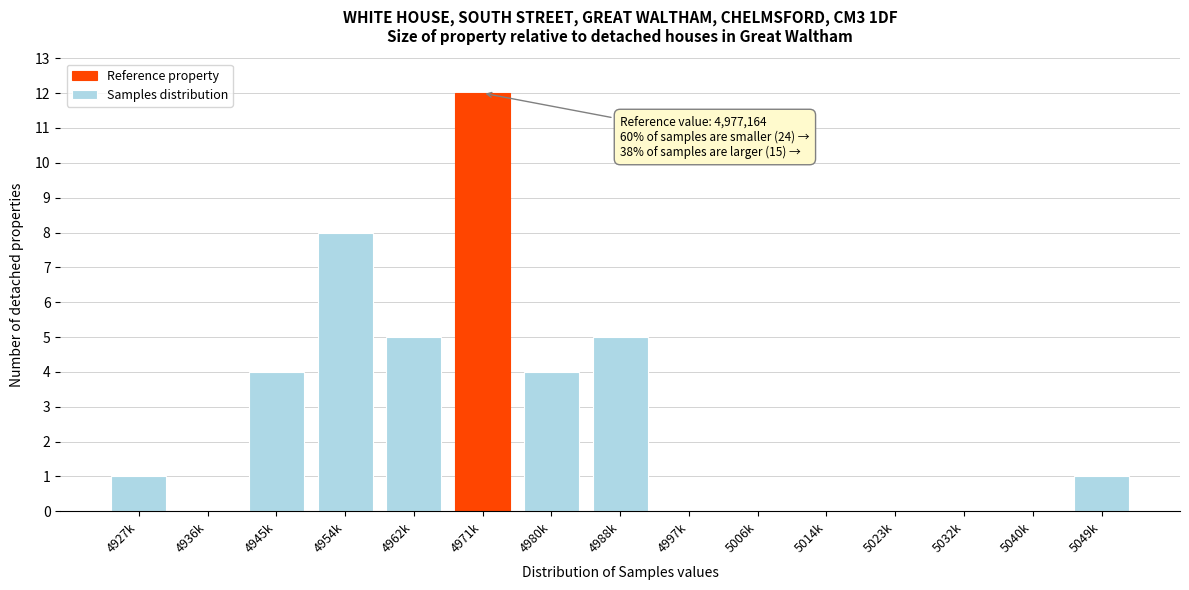

Reading right to left, what are all the values shown in this chart?

5049k=1	5040k=0	5032k=0	5023k=0	5014k=0	5006k=0	4997k=0	4988k=5	4980k=4	4971k=12	4962k=5	4954k=8	4945k=4	4936k=0	4927k=1